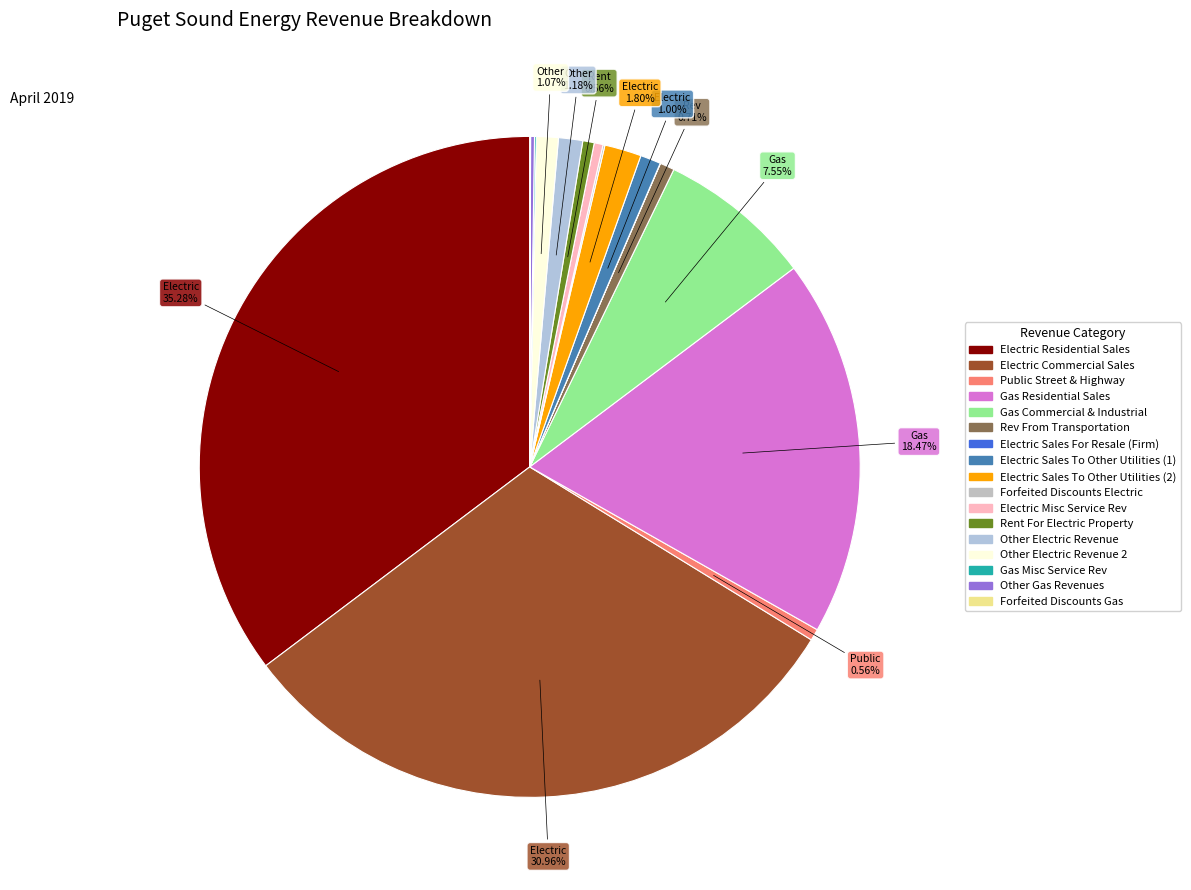

Count the number of slices in the pie.

17